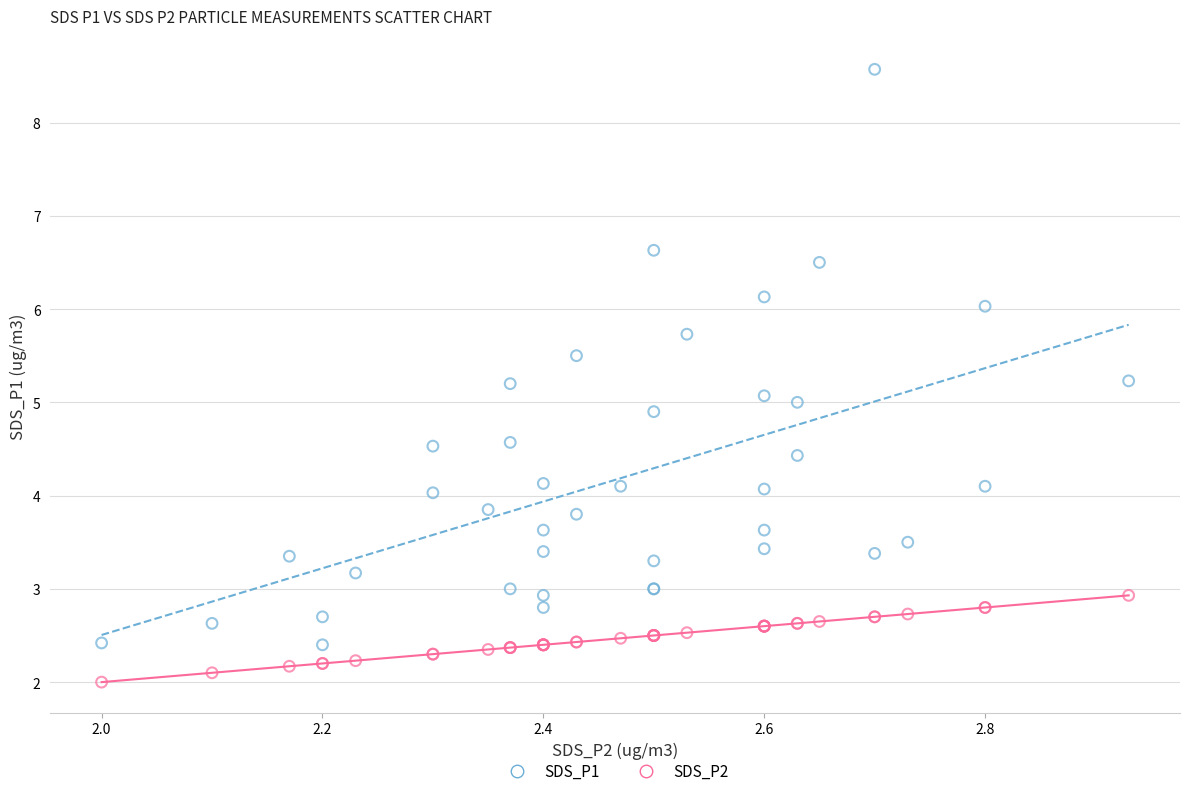

What are all the series names shown in the legend?

SDS_P1, SDS_P2